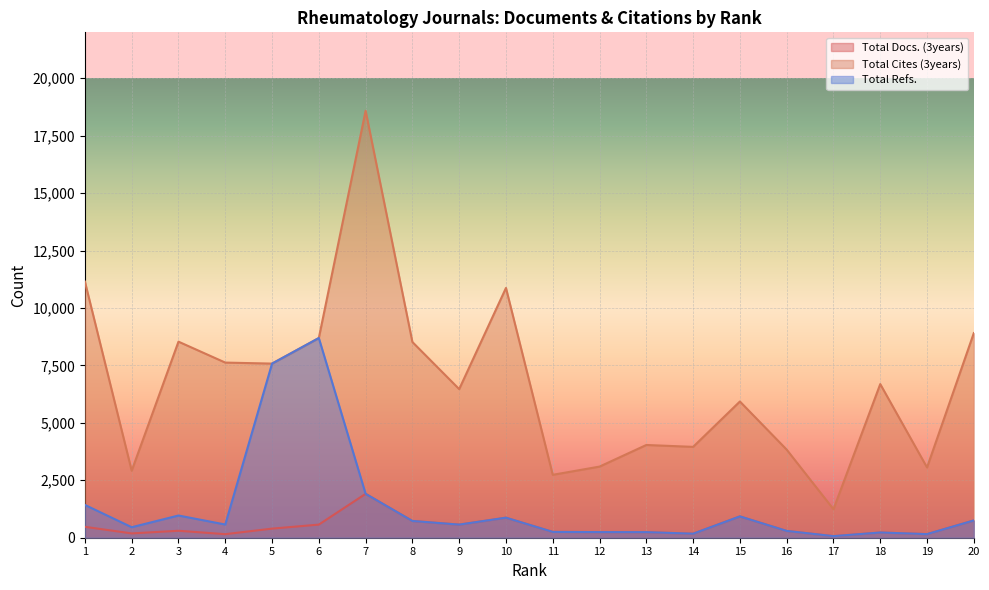

How many lines are shown in the chart?

3